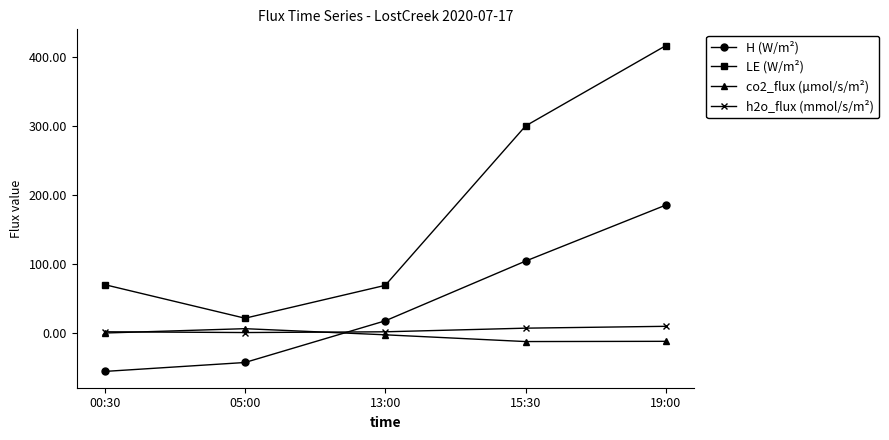

Is it true that co2_flux (µmol/s/m²) equals -12.6 at 15:30?

True